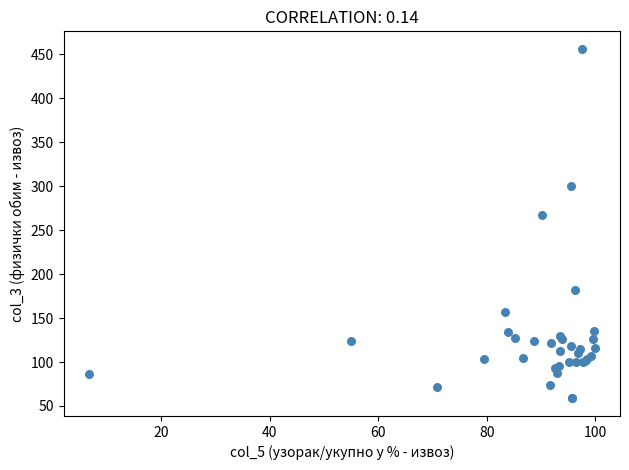

What Y value in the scatter plot is closest to 257?

267.7